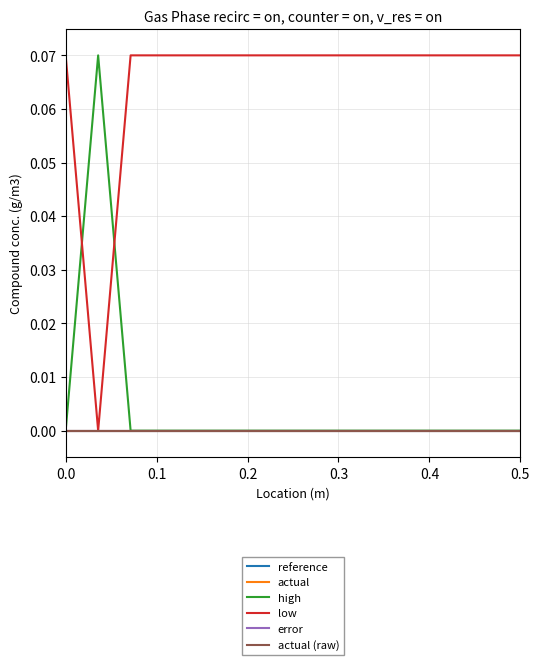

True or false: actual (raw) and reference intersect in this chart.

False